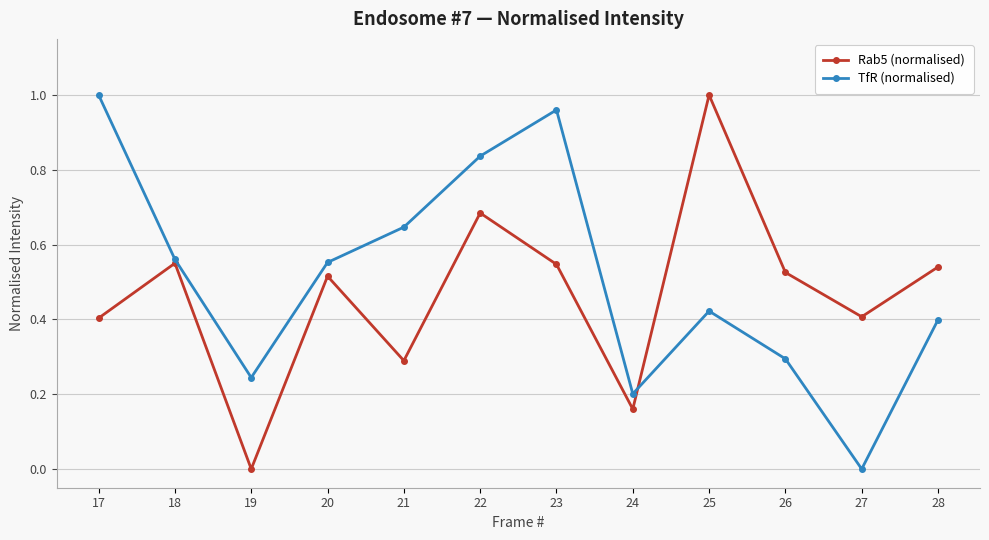

Where is the first local maximum for Rab5 (normalised)?

18